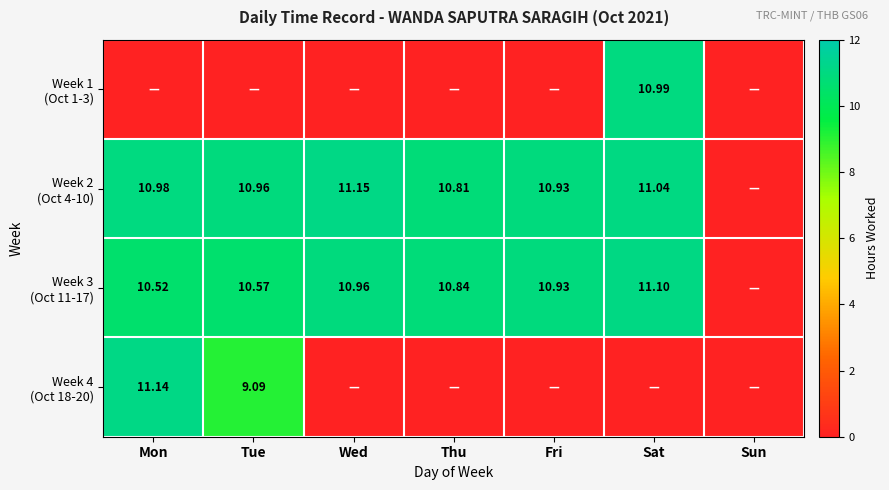

What is the greatest value displayed?

11.2